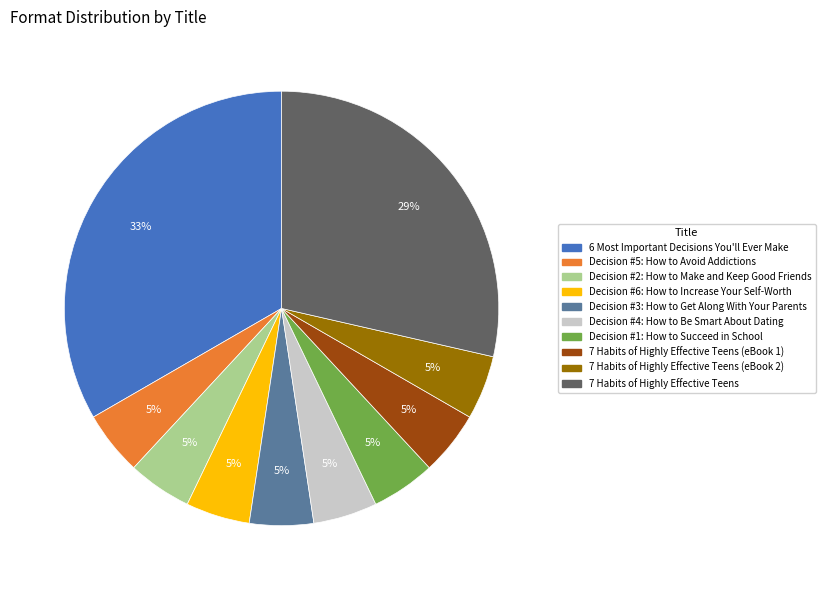

To the nearest percent, what is the average slice percentage?

10%